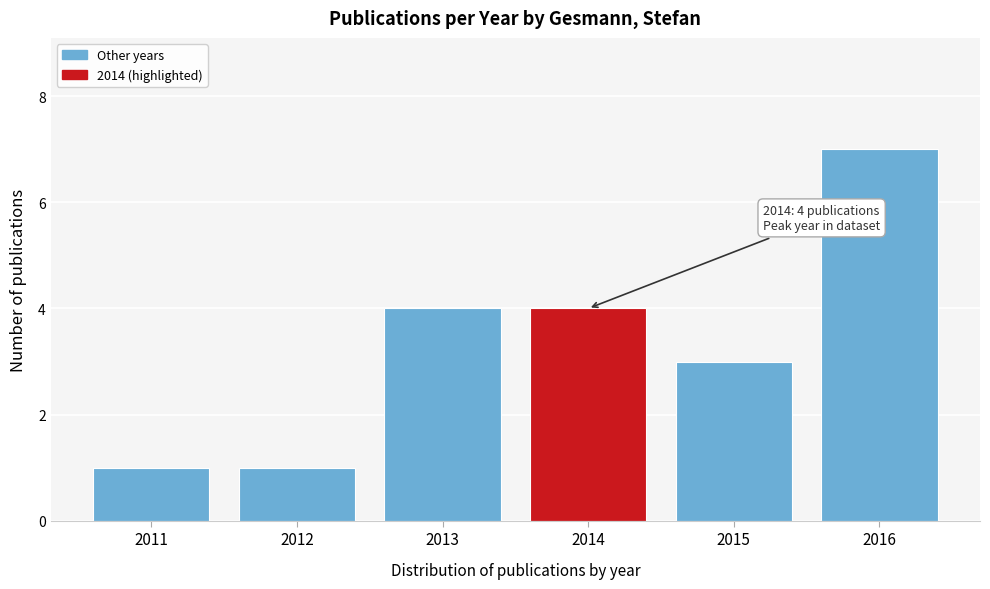

Reading left to right, list all the values displayed in this chart.

2011=1	2012=1	2013=4	2014=4	2015=3	2016=7